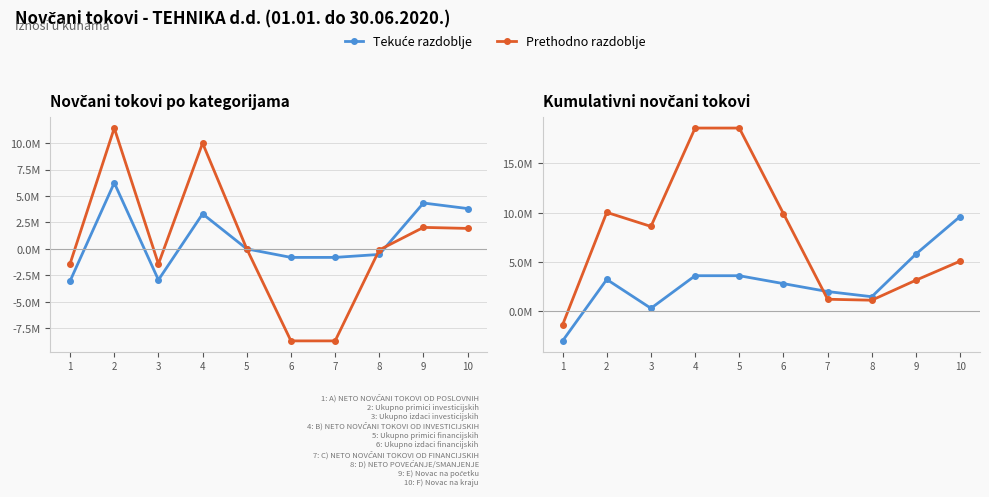

What is the value of the Tekuće razdoblje point at the 4th from the left?

3593388